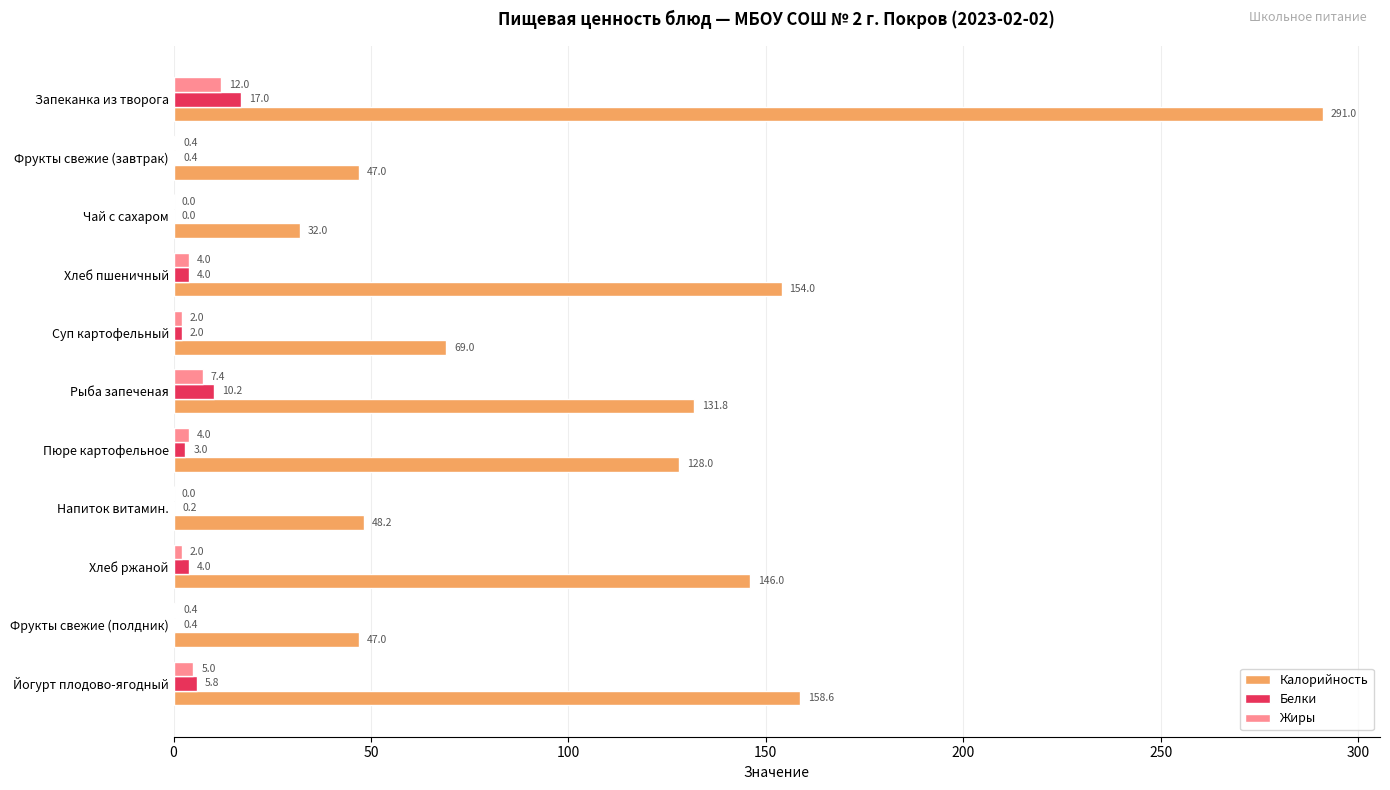

At which category does the chart reach its peak across all series?

Запеканка из творога